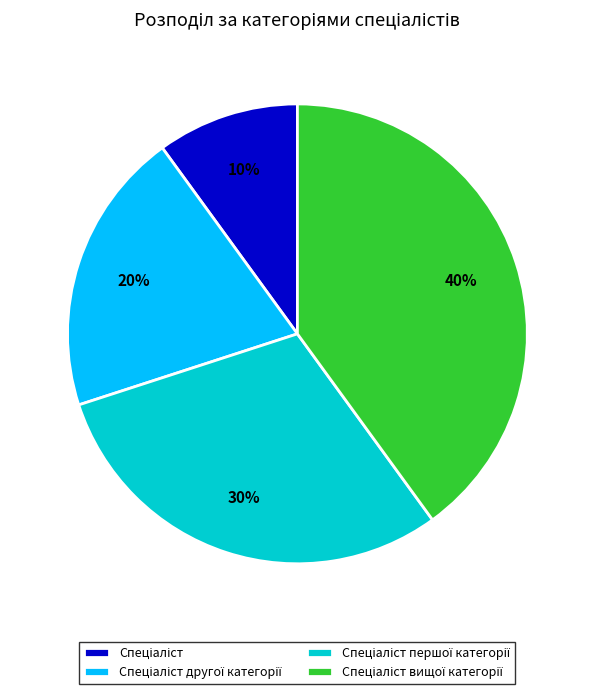

Is there any slice that represents more than half of the pie?

No